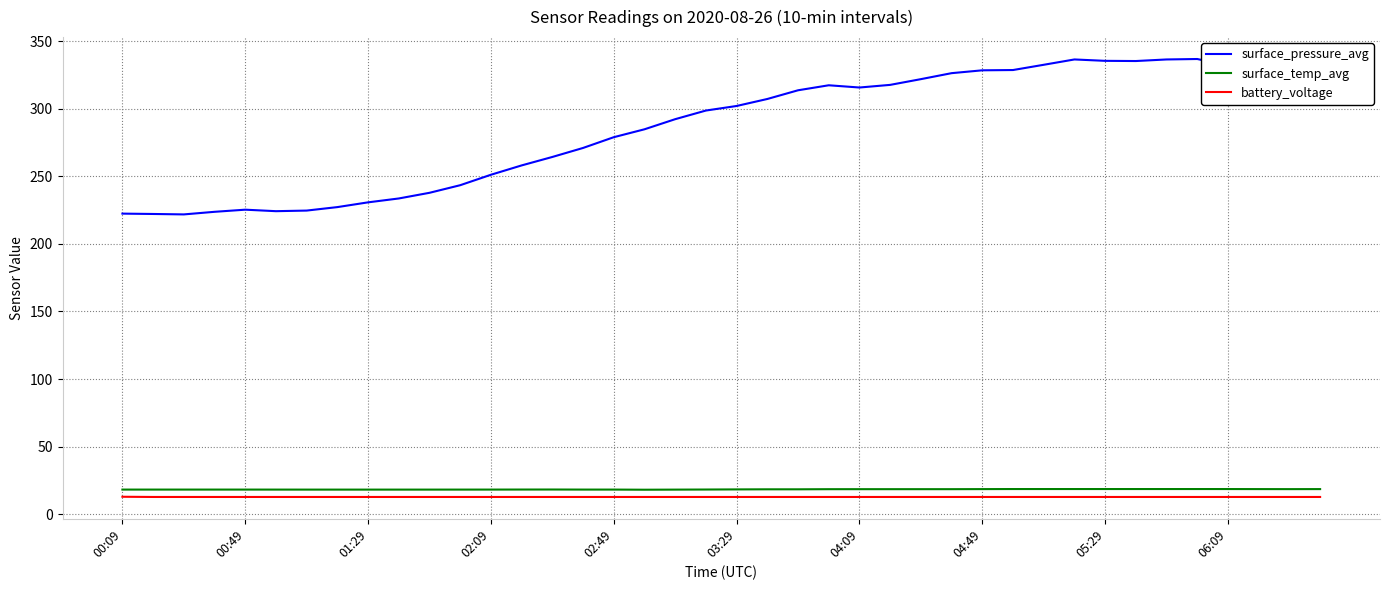

What is the difference between the maximum and minimum values in the surface_pressure_avg series?

115.0